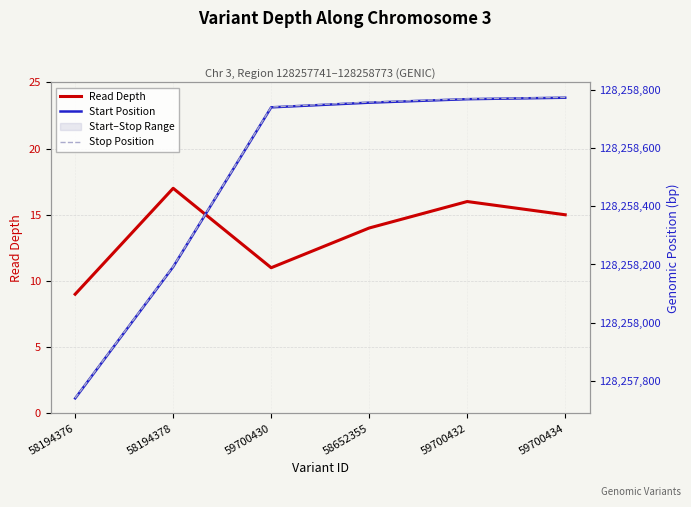

What is the highest value of the Start Position series?

128258772